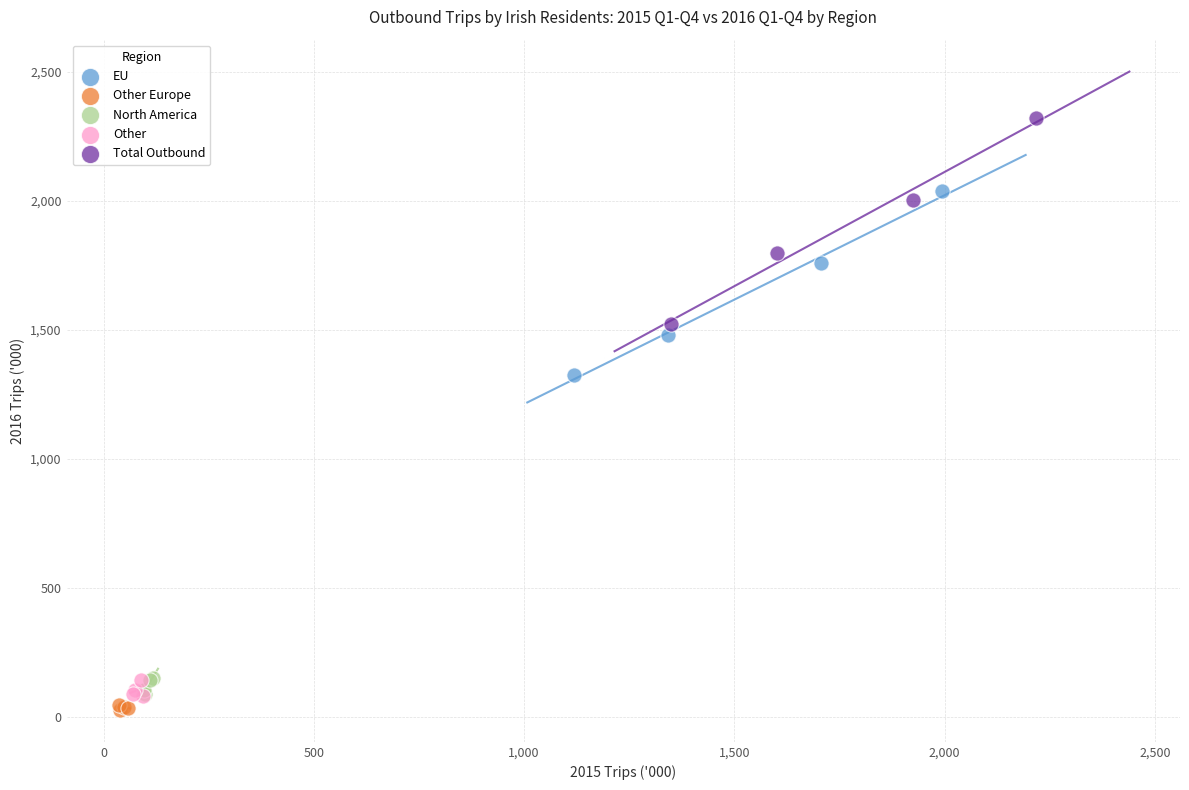

Which series reaches the minimum Y coordinate?

Other Europe